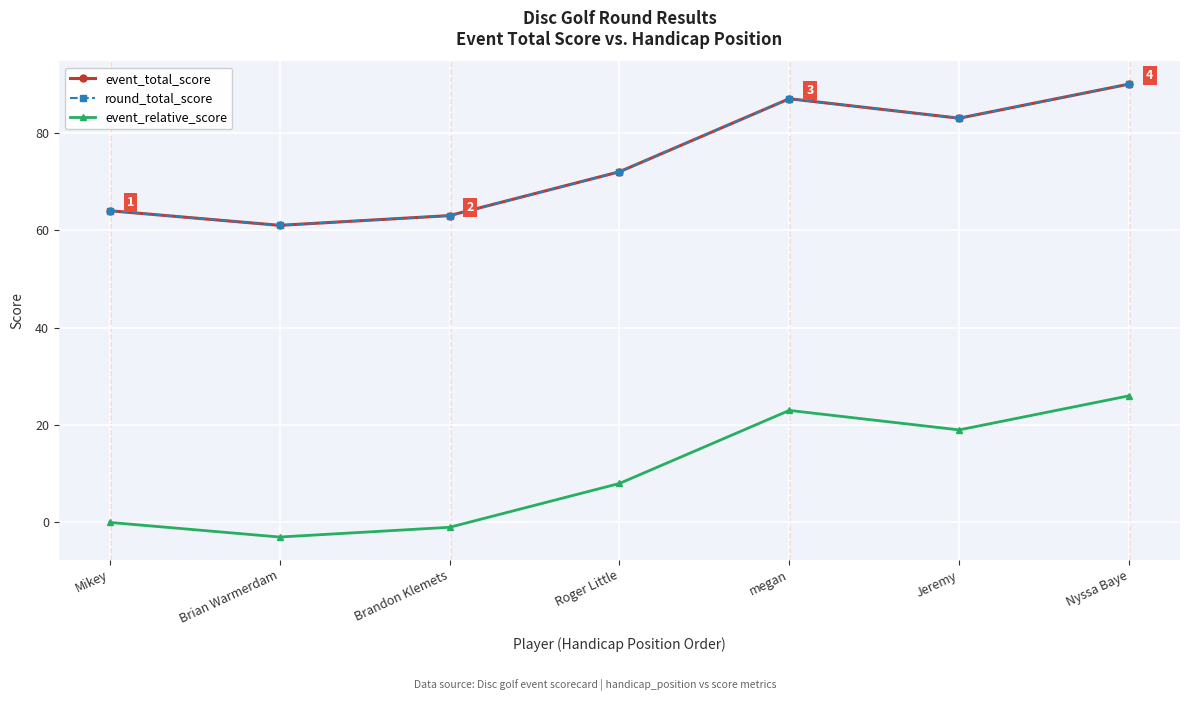

Reading left to right, what are all the values shown in this chart?

event_total_score: Mikey=64	Brian Warmerdam=61	Brandon Klemets=63	Roger Little=72	megan=87	Jeremy=83	Nyssa Baye=90
round_total_score: Mikey=64	Brian Warmerdam=61	Brandon Klemets=63	Roger Little=72	megan=87	Jeremy=83	Nyssa Baye=90
event_relative_score: Mikey=0	Brian Warmerdam=-3	Brandon Klemets=-1	Roger Little=8	megan=23	Jeremy=19	Nyssa Baye=26